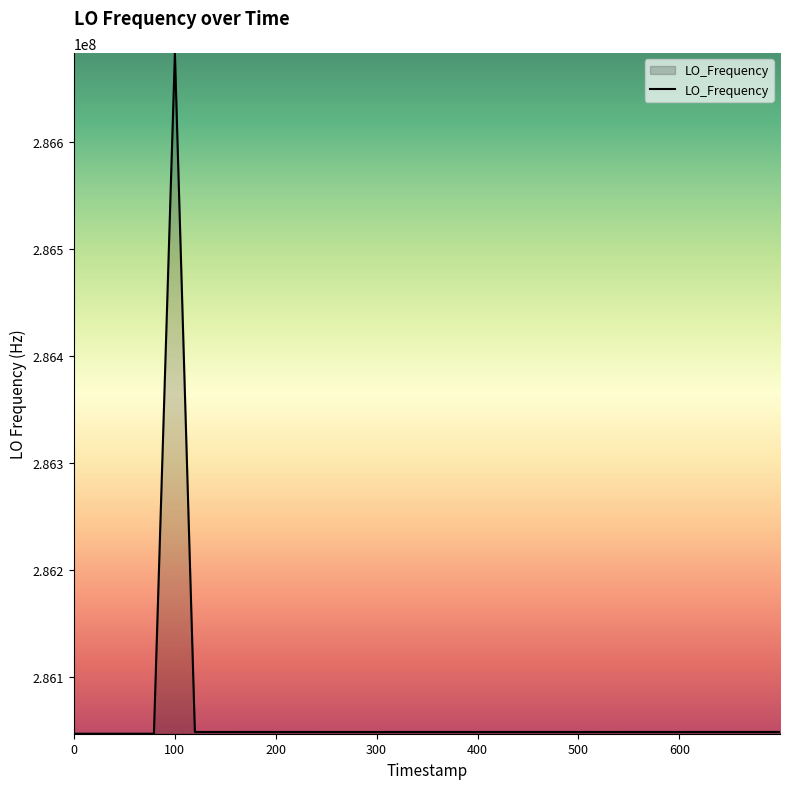

What is the difference between the maximum and minimum values?

635706.1